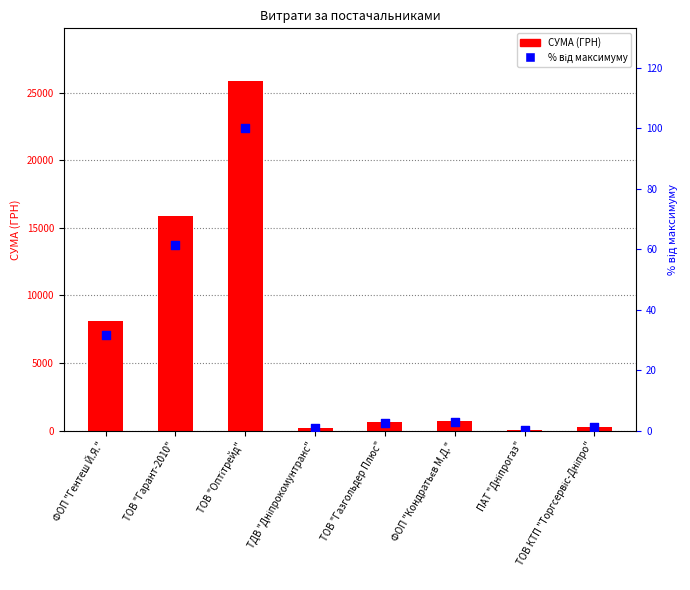

Which series reaches the maximum Y coordinate?

СУМА (ГРН)